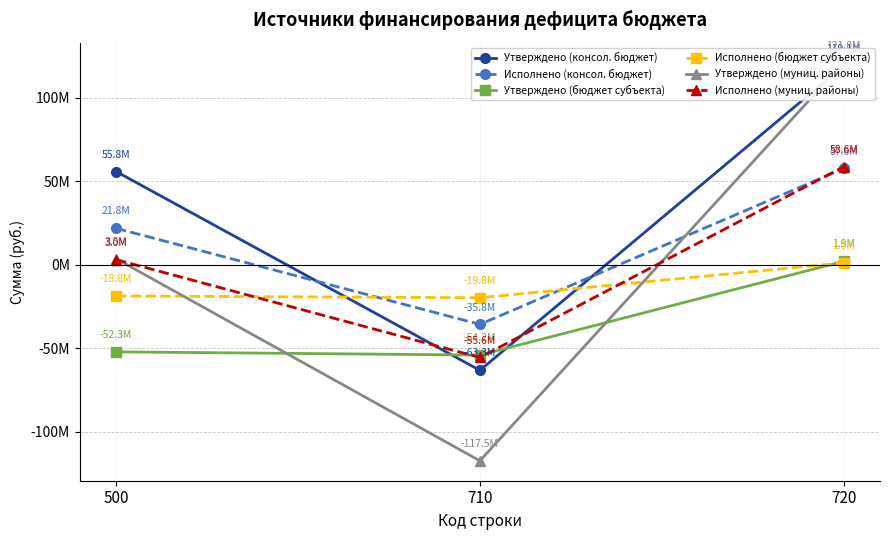

True or false: Утверждено (бюджет субъекта) has a value of -29255735.9 at 710.

False